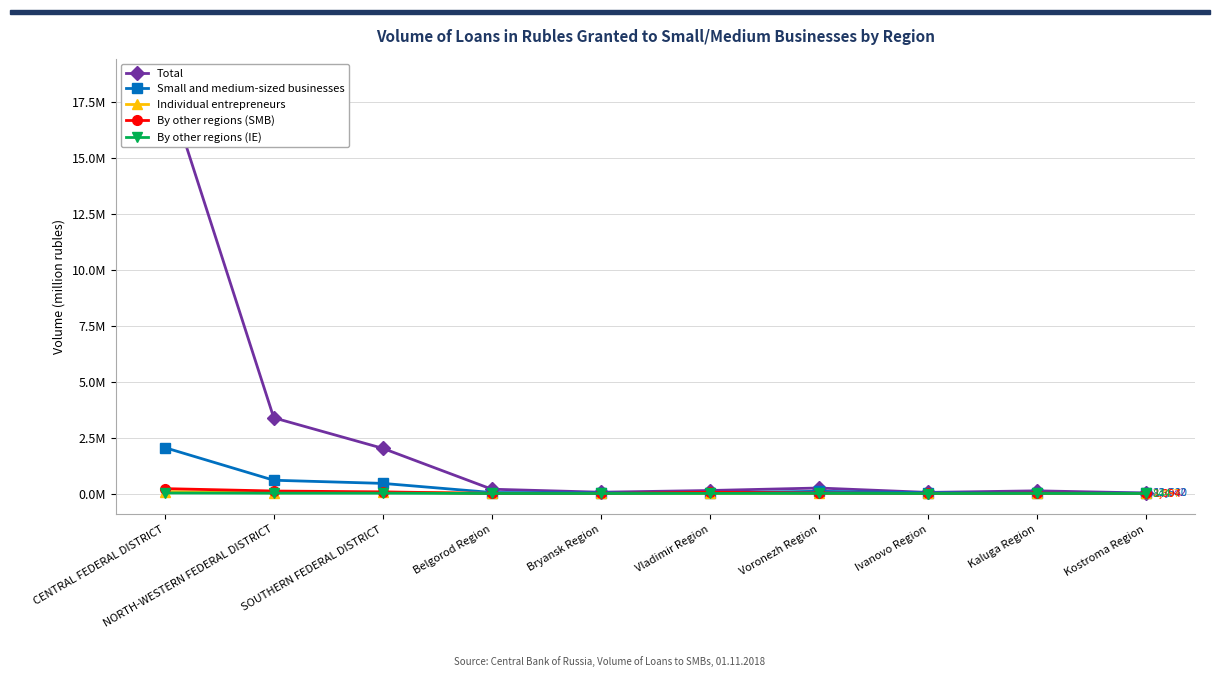

What is the spread (max minus min) of values at Kaluga Region?

117070